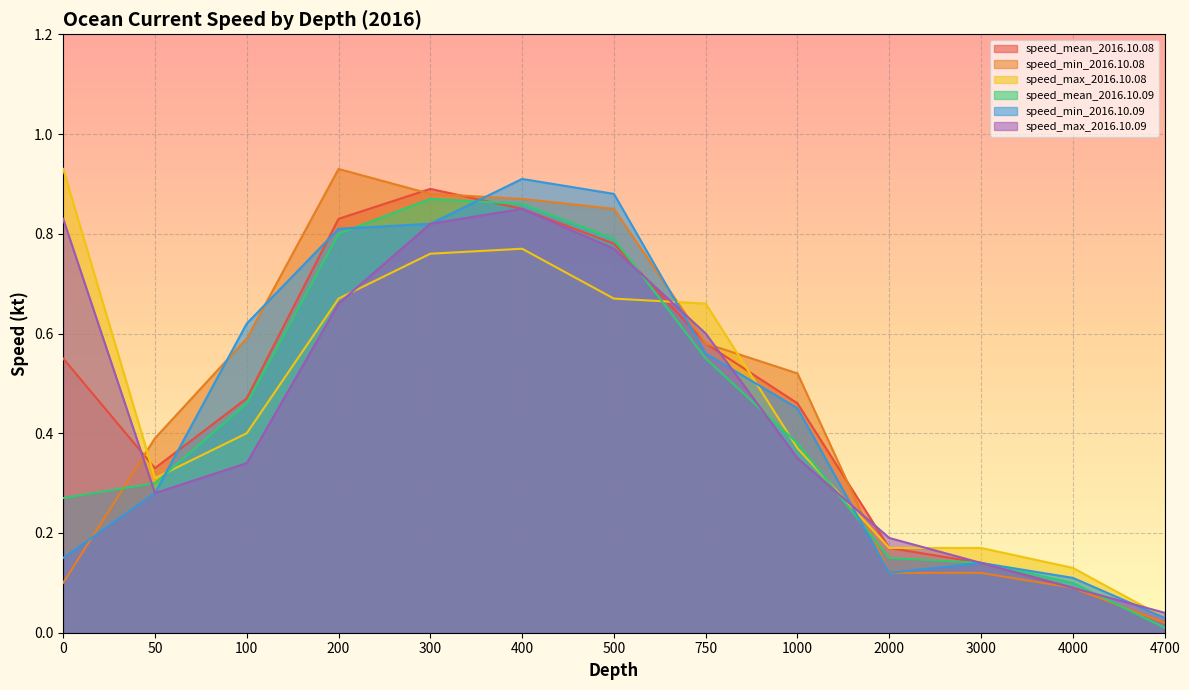

How many times do speed_mean_2016.10.08 and speed_min_2016.10.08 cross each other?

4